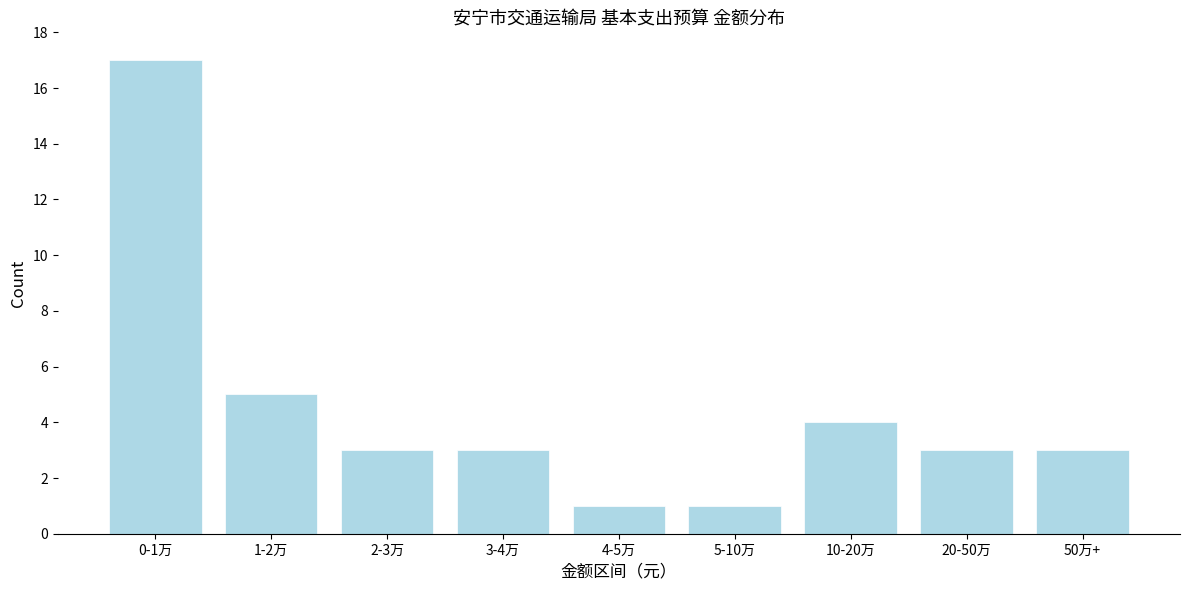

Reading left to right, extract all data points from this chart.

0-1万=17	1-2万=5	2-3万=3	3-4万=3	4-5万=1	5-10万=1	10-20万=4	20-50万=3	50万+=3